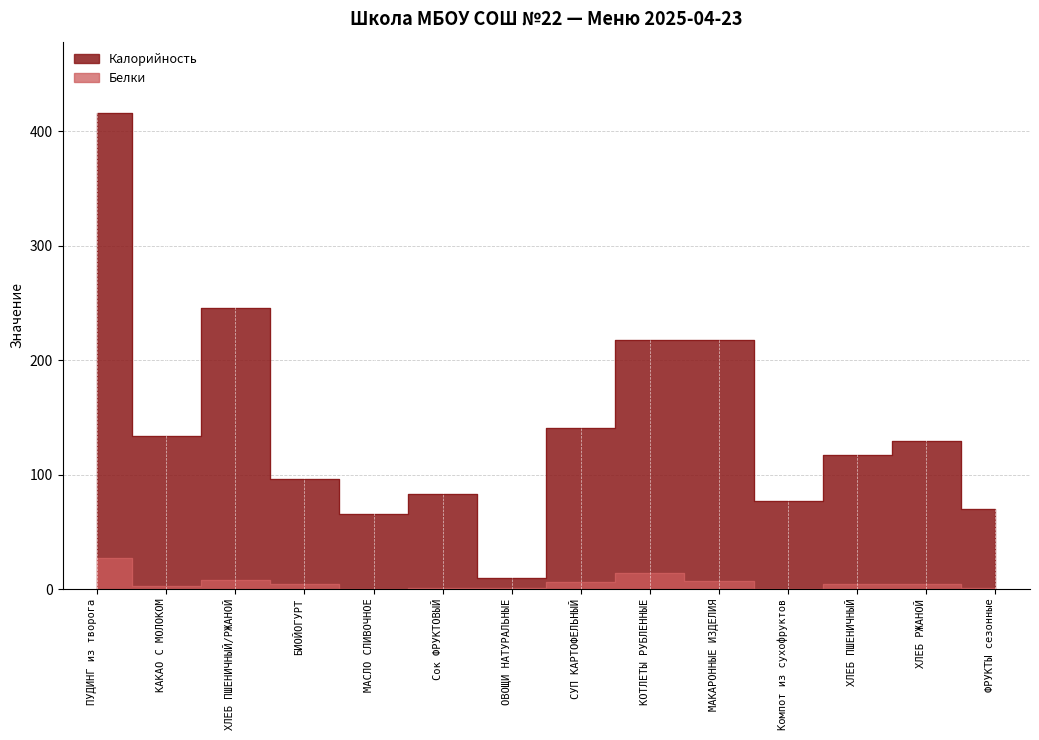

Read the Калорийность value at ПУДИНГ из творога.

416